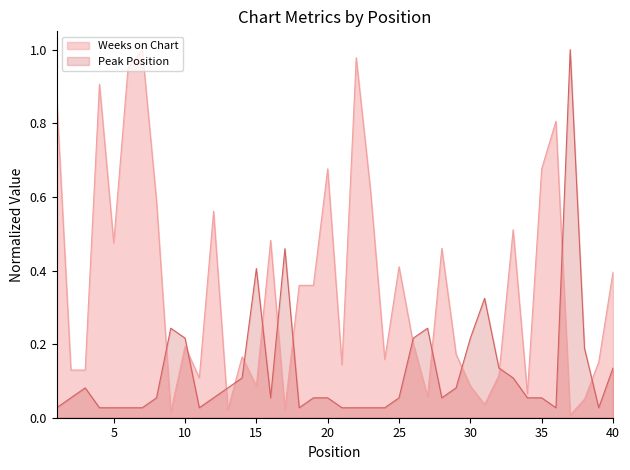

Which series has the largest range (max minus min)?

Weeks on Chart